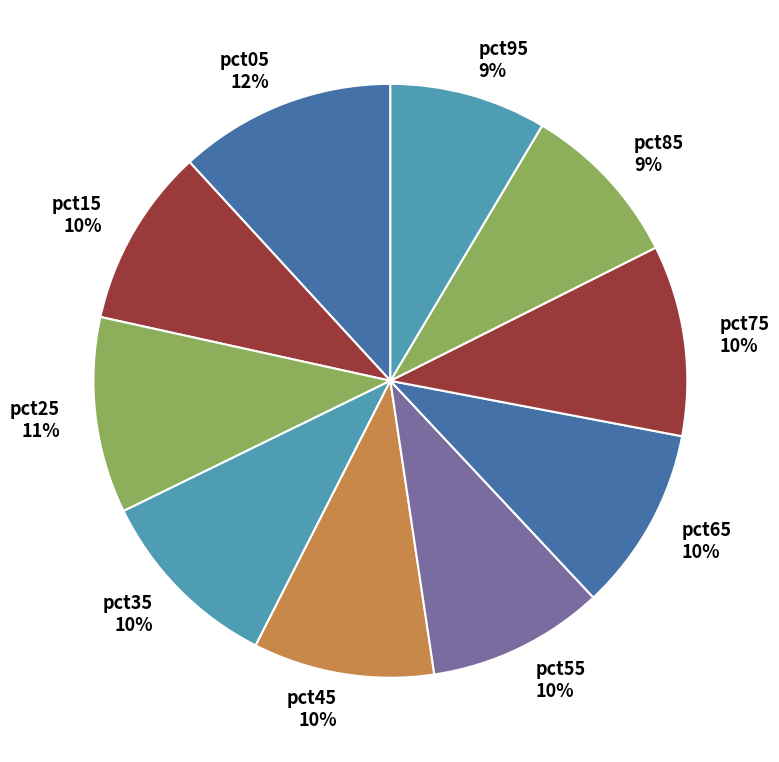

Is there a majority slice in this chart?

No